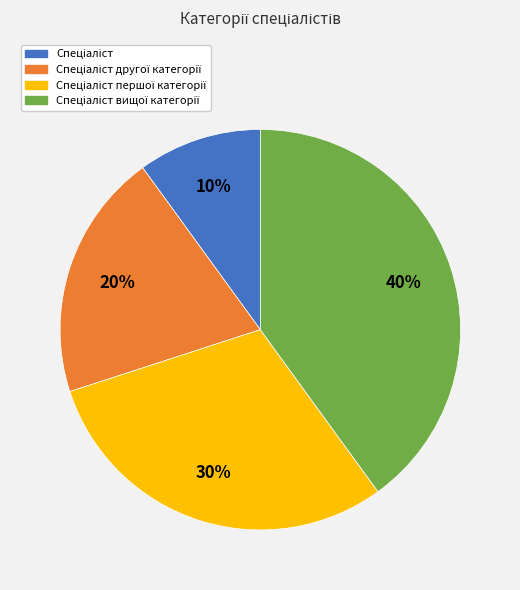

Does any single category account for the majority?

No